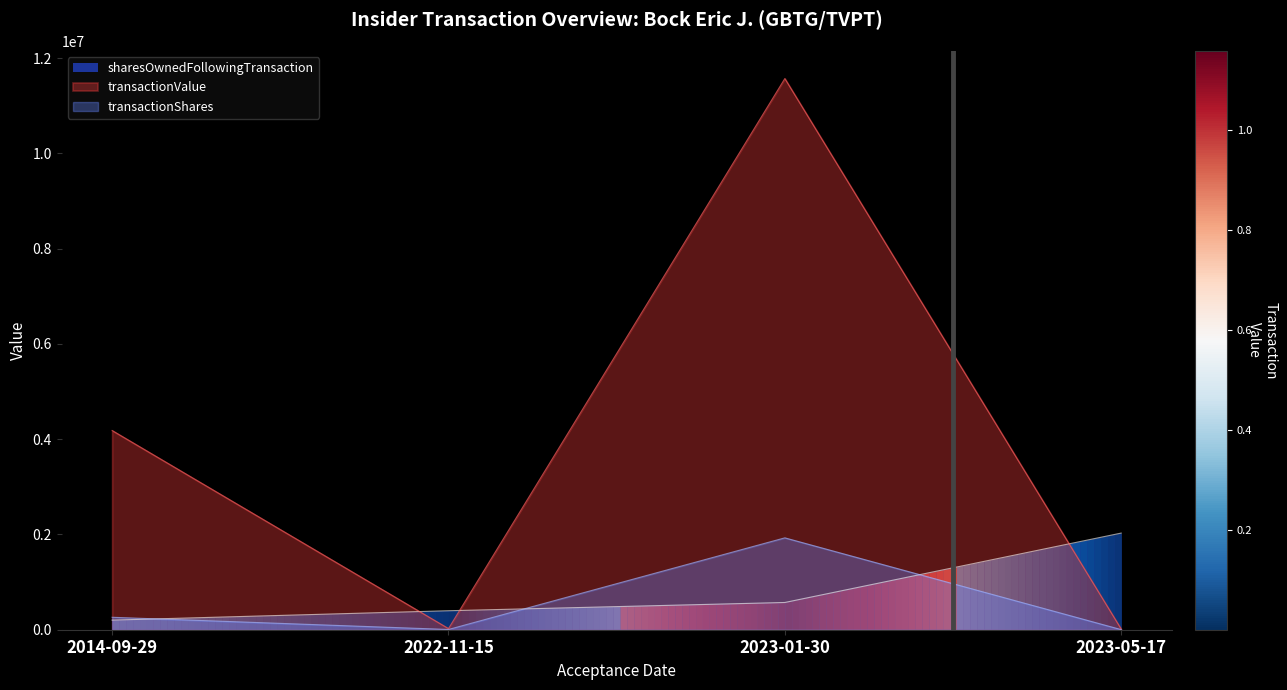

Reading right to left, transcribe all the data shown in this chart.

transactionShares: 2250	1928496	5000	261334
transactionValue: 14063	11569222	23900	4181344
sharesOwnedFollowingTransaction: 2028107	571484	398374	201561